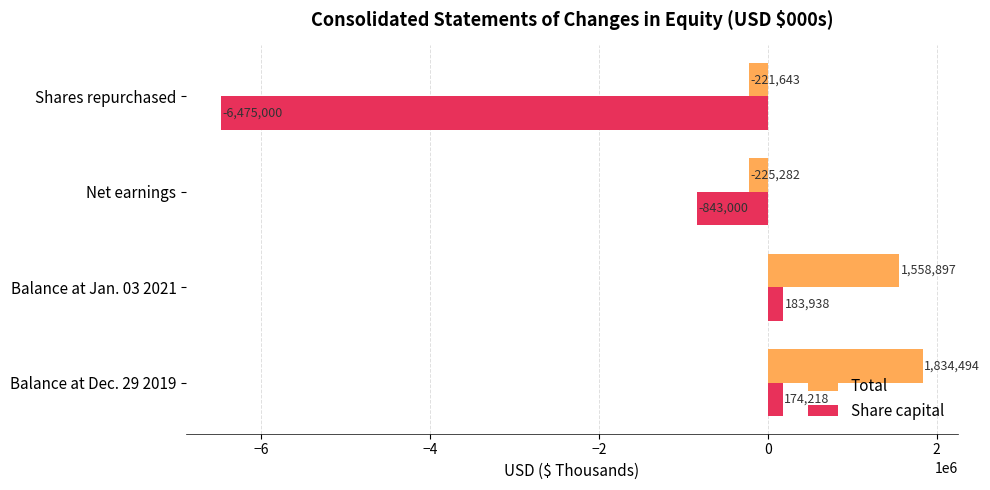

Read the Share capital value at Balance at Jan. 03 2021.

183938